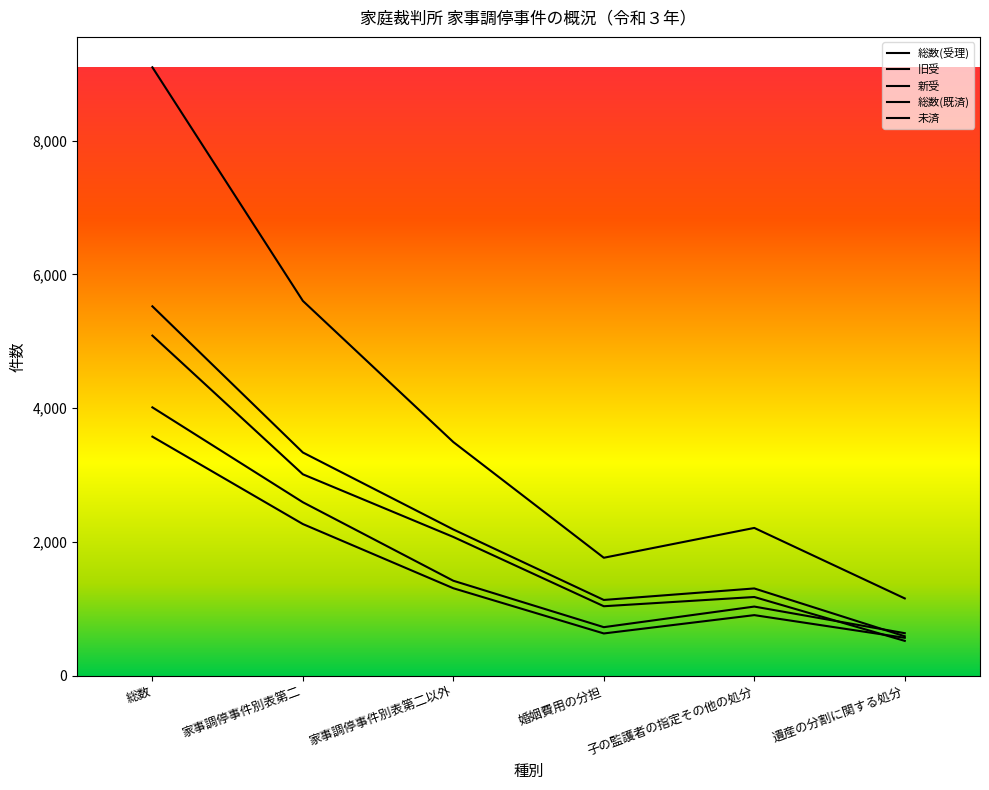

The 総数(既済) series shows 2848 at 総数. True or false?

False